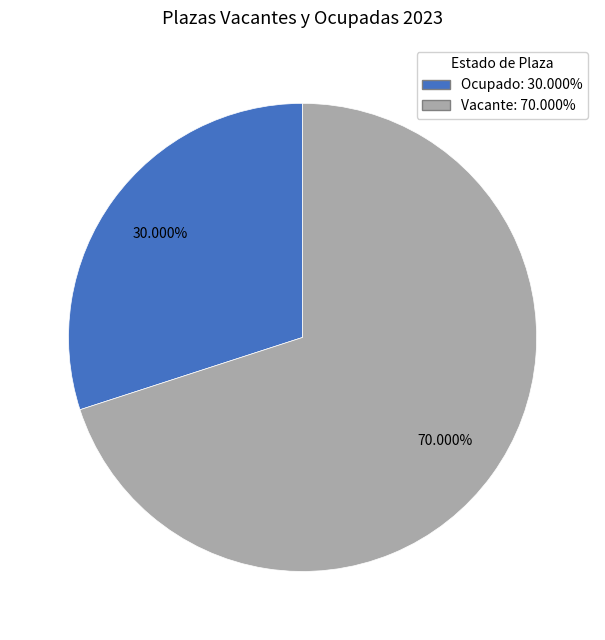

What is the ratio of the value at Vacante to the value at Ocupado?

2.3